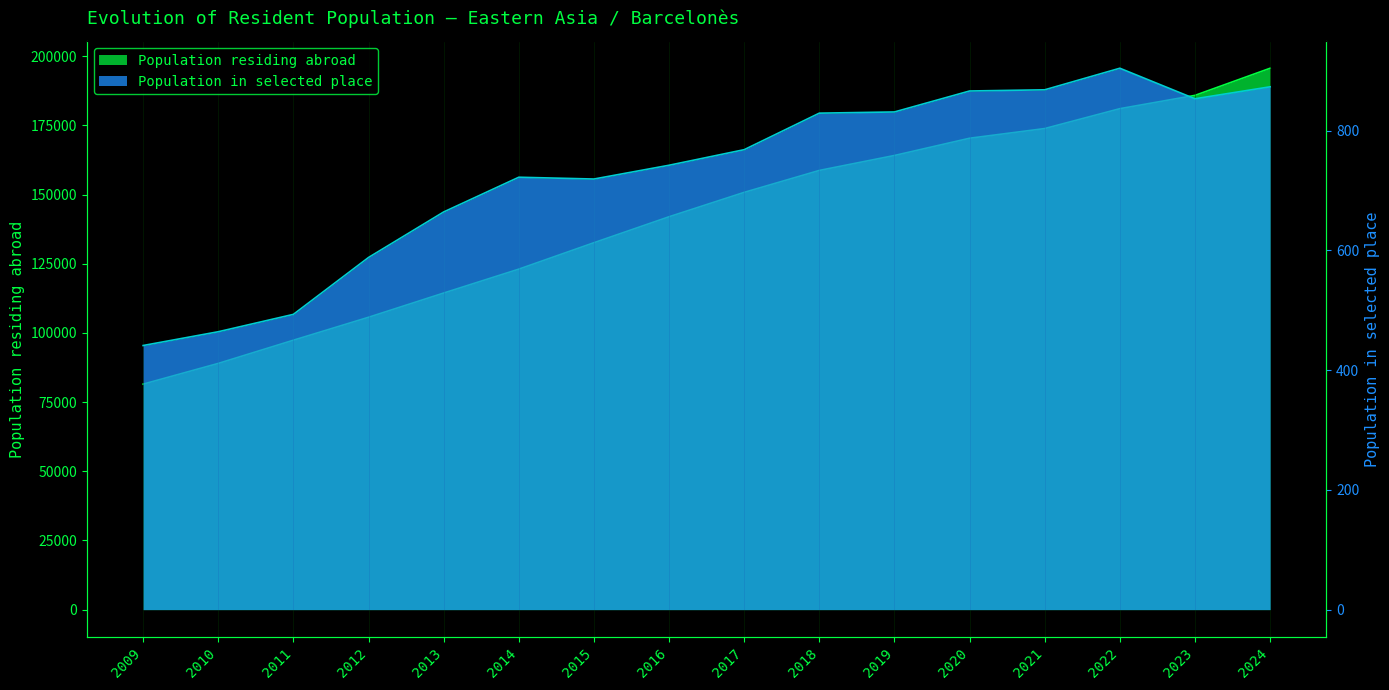

Does the chart display data point markers on the line(s)?

No